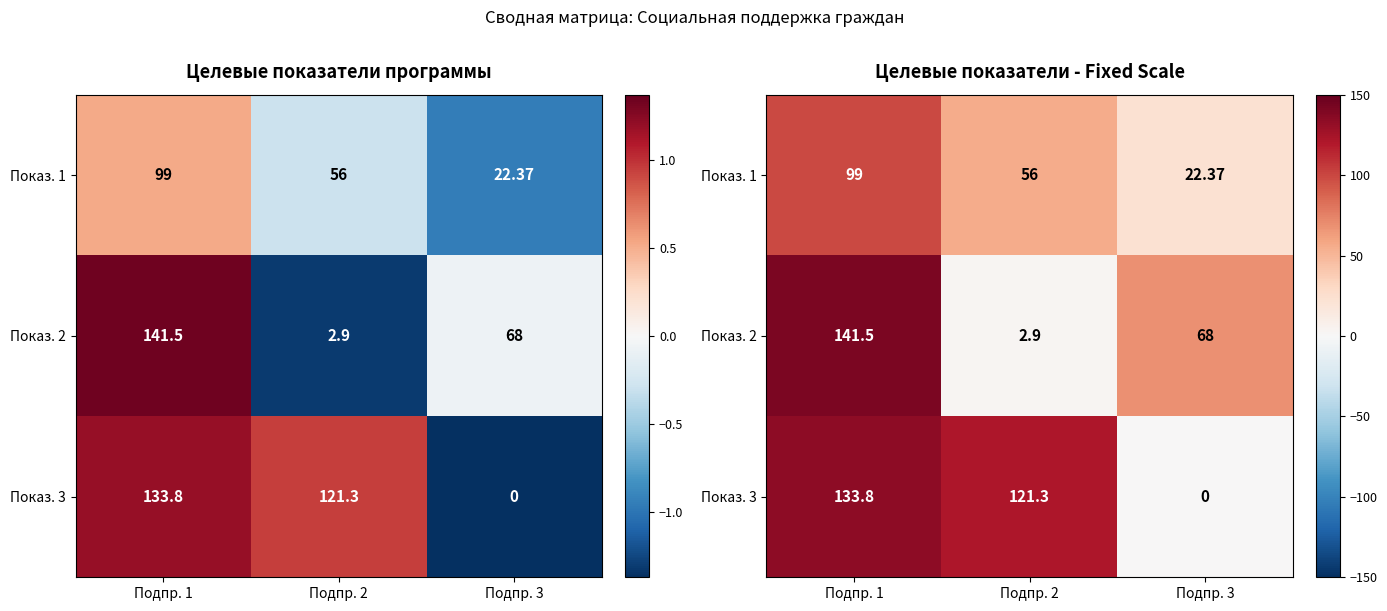

What is the total value across all series at Подпр. 2?

180.2